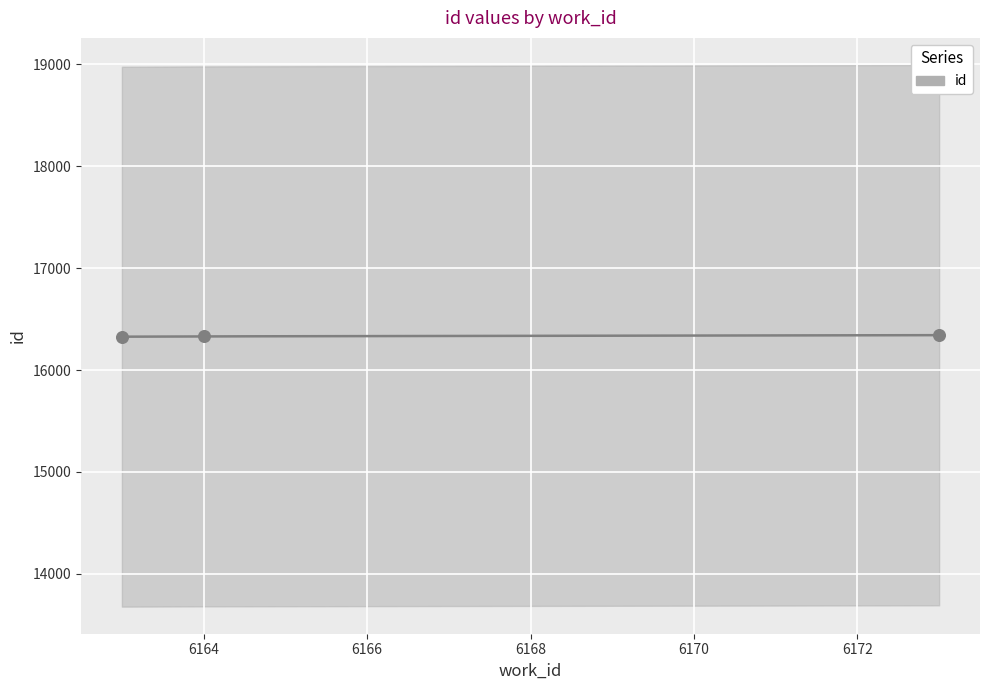

Which has a higher value, 6163 or 6173?

6173